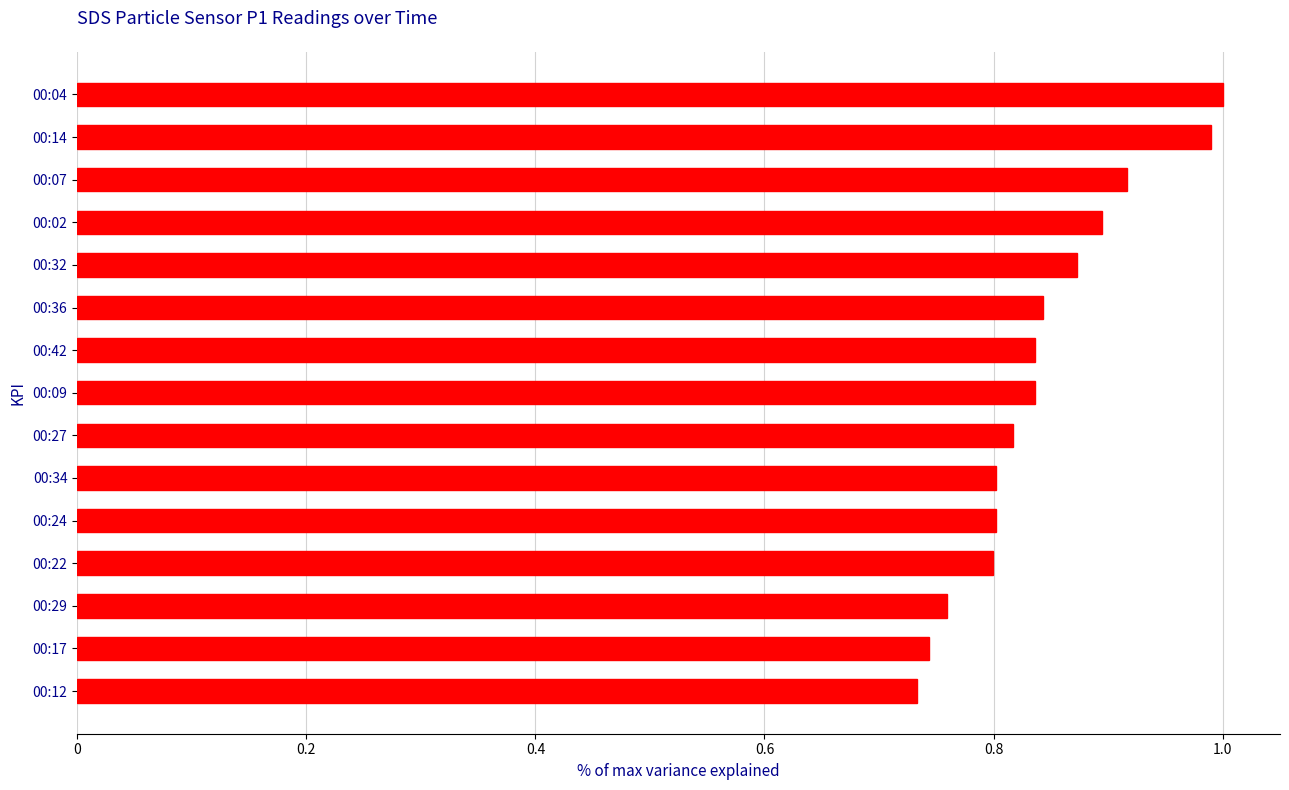

Are the bars horizontal?

Yes